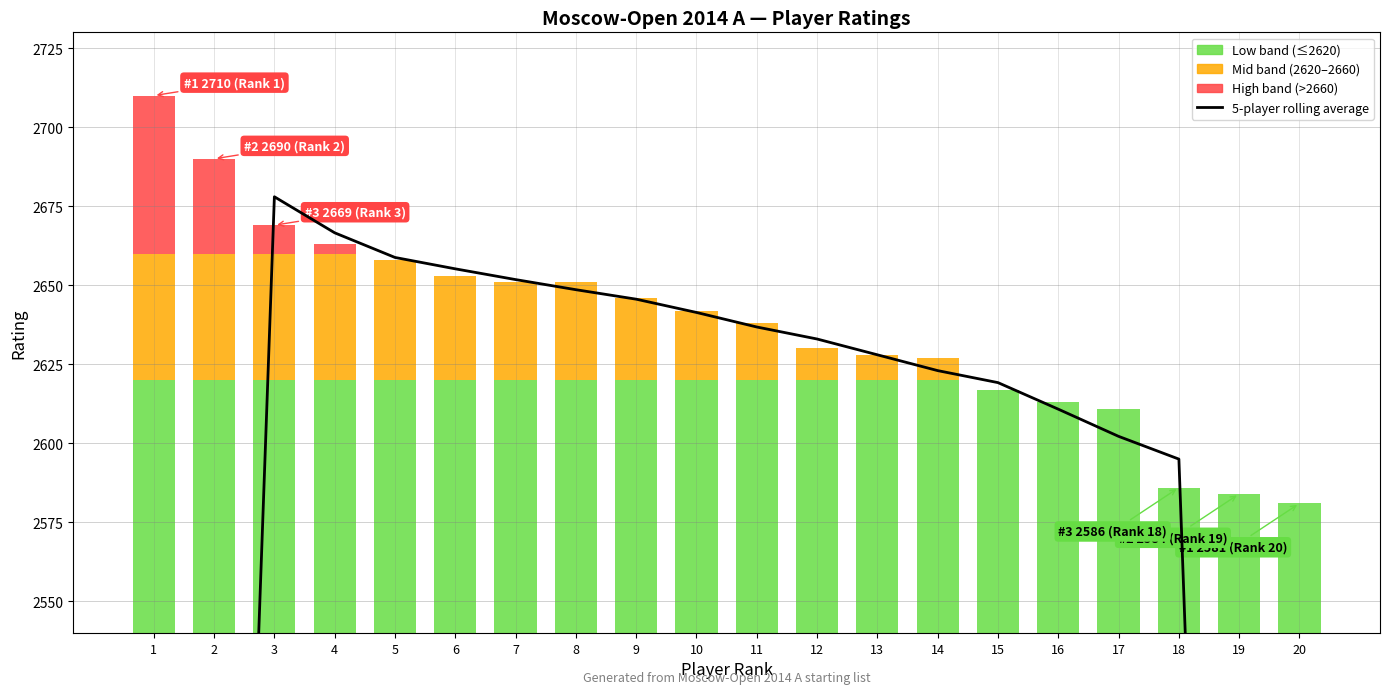

Which has a higher value, 10 or 12?

10